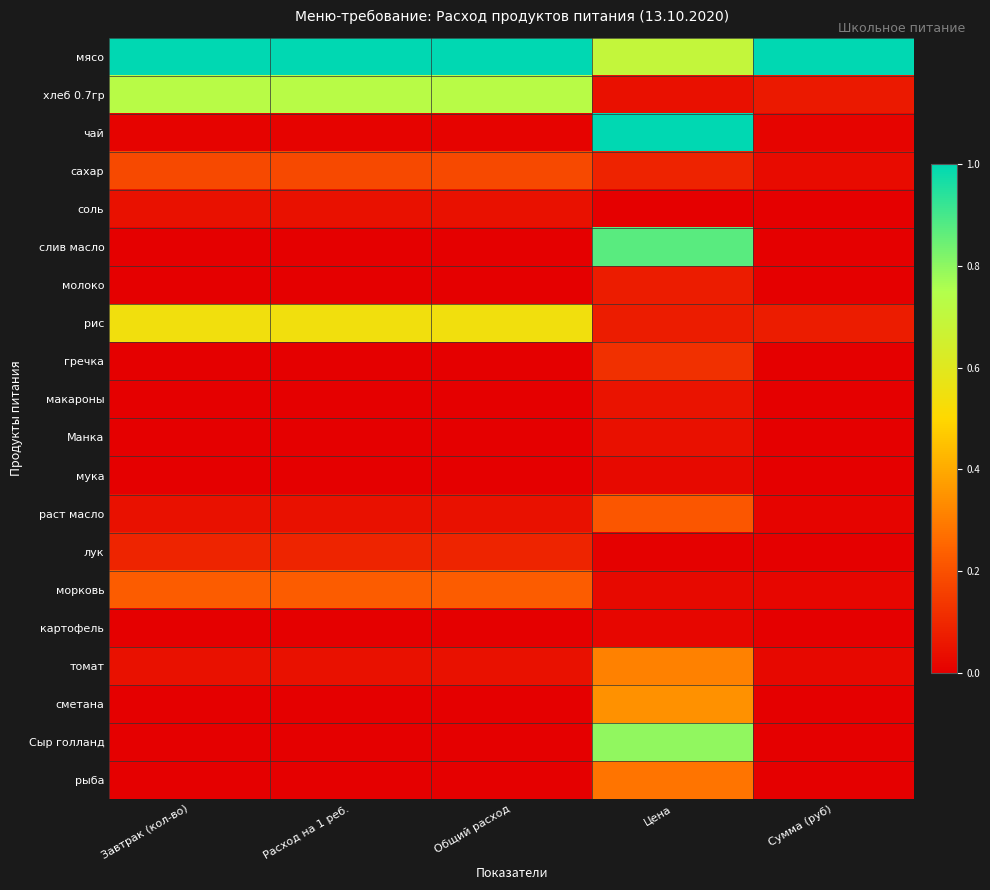

What is the total value across all series at Сумма (руб)?

1.2